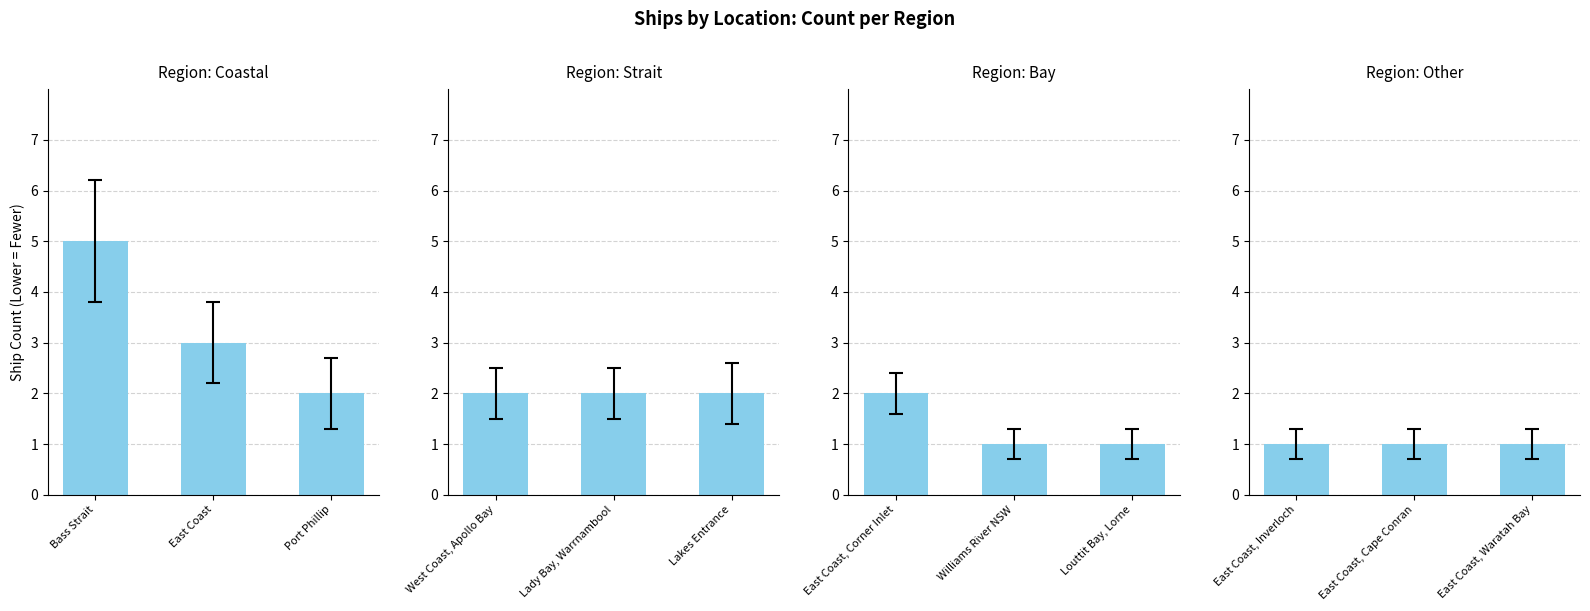

What position from the right is Williams River NSW?

5